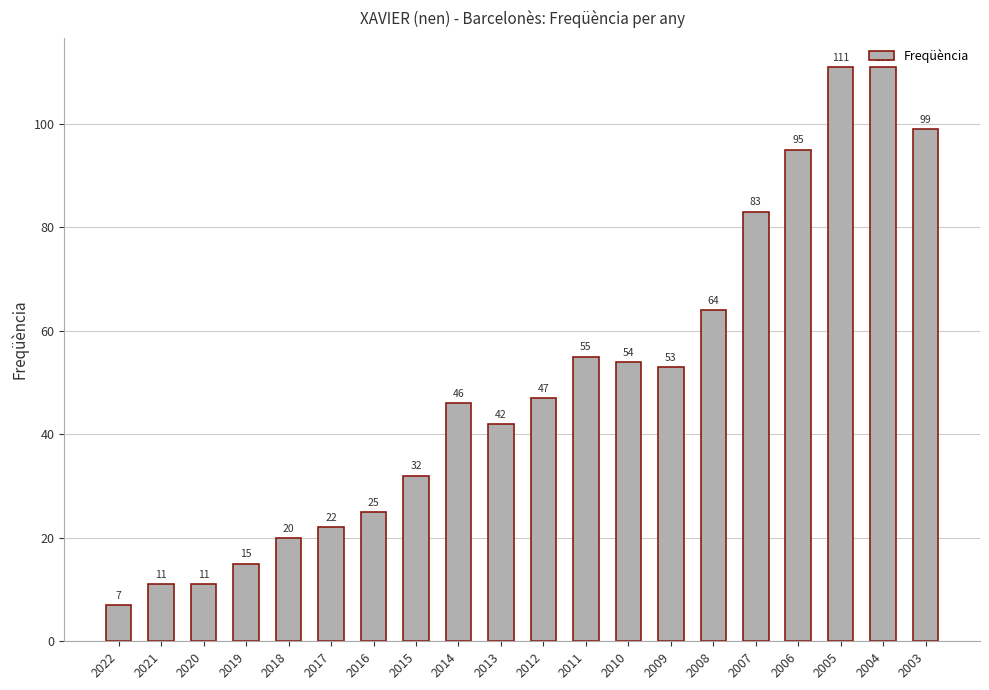

What is the difference between the values at 2021 and 2004?

100